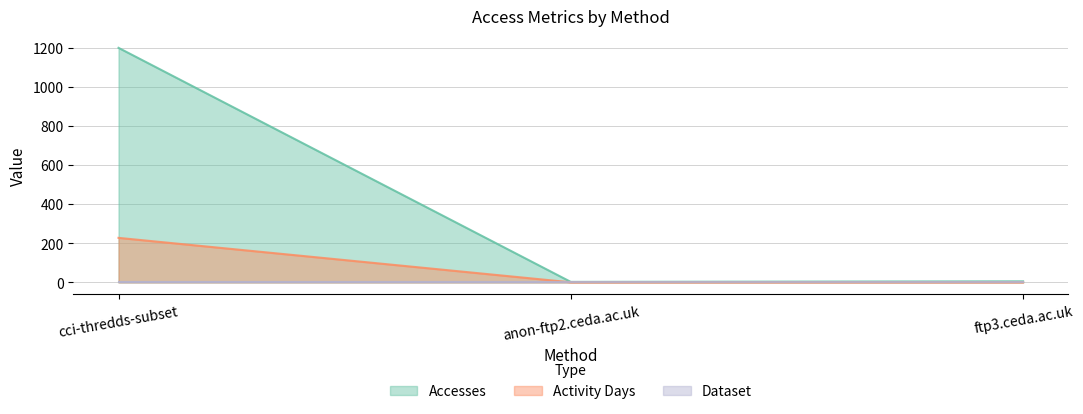

Read the Activity Days value at cci-thredds-subset, to the nearest 10.

230